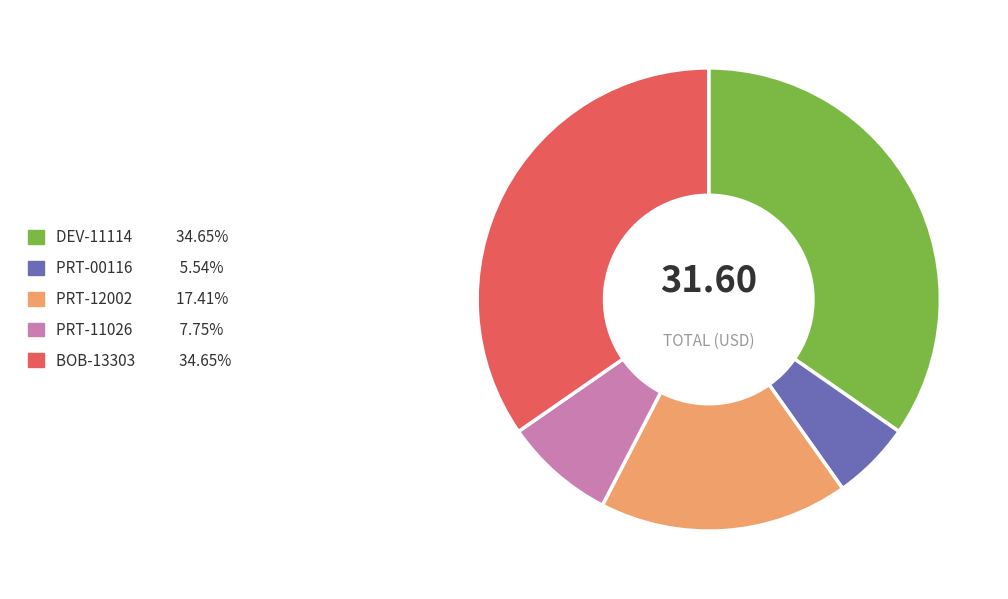

Is PRT-12002 the majority of the pie?

No